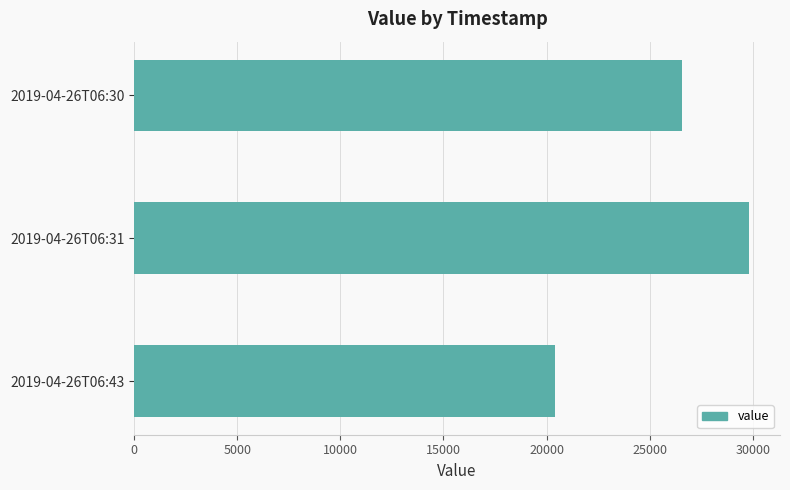

Reading bottom to top, transcribe all the data shown in this chart.

2019-04-26T06:43=20416	2019-04-26T06:31=29824	2019-04-26T06:30=26560